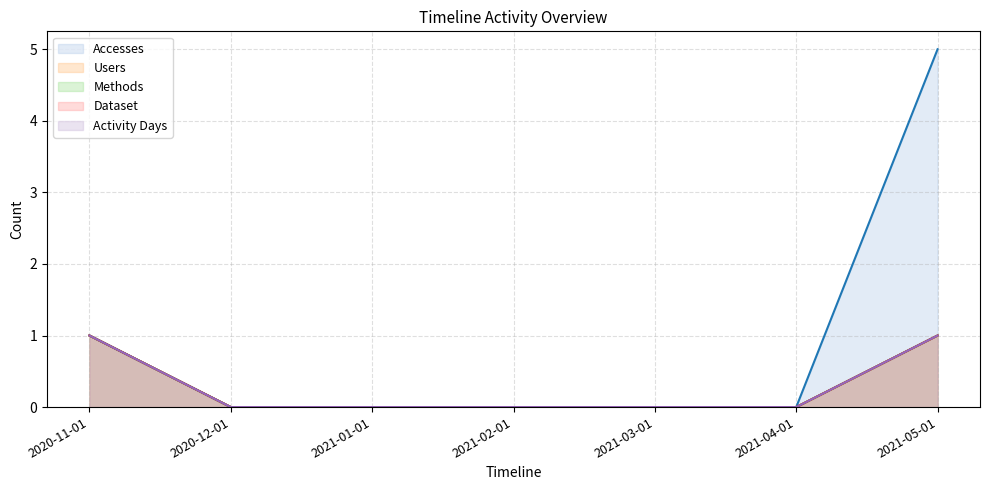

List the labels in order of Activity Days value, smallest first.

2020-12-01, 2021-01-01, 2021-02-01, 2021-03-01, 2021-04-01, 2020-11-01, 2021-05-01